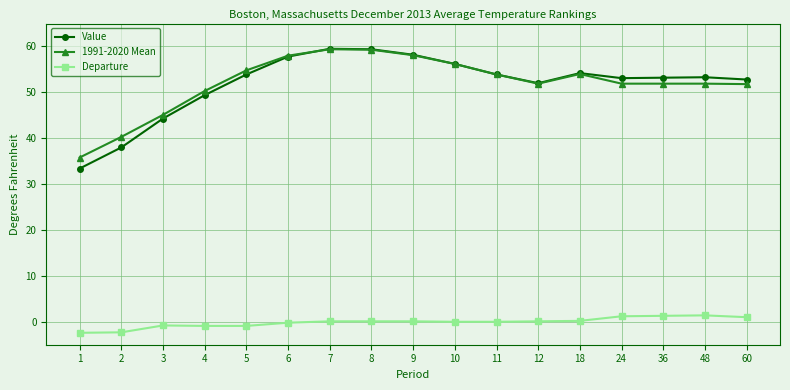

True or false: Value has more than 0 interior local peaks.

True